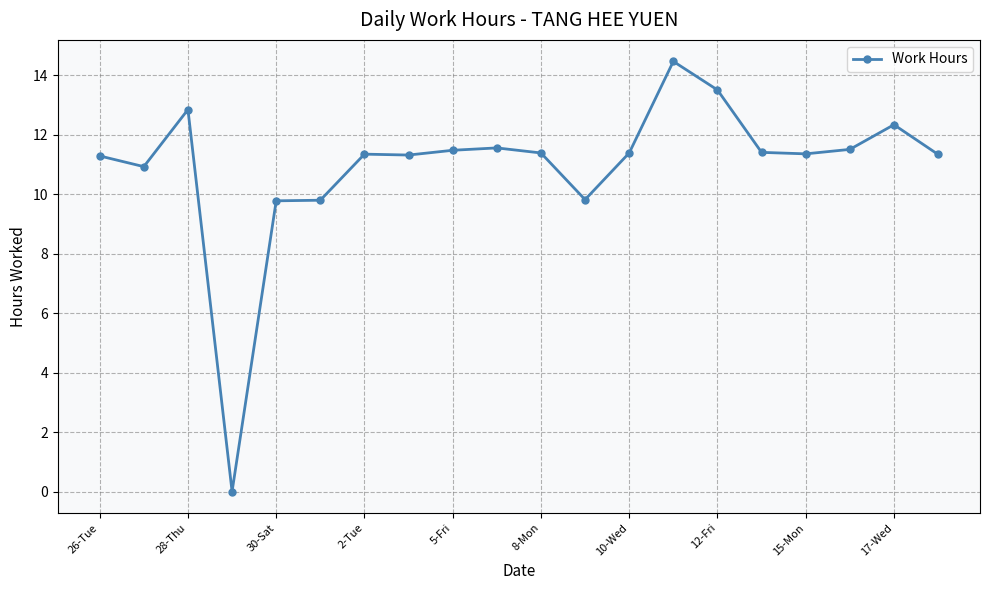

True or false: the data has more than 1 interior local peaks.

True